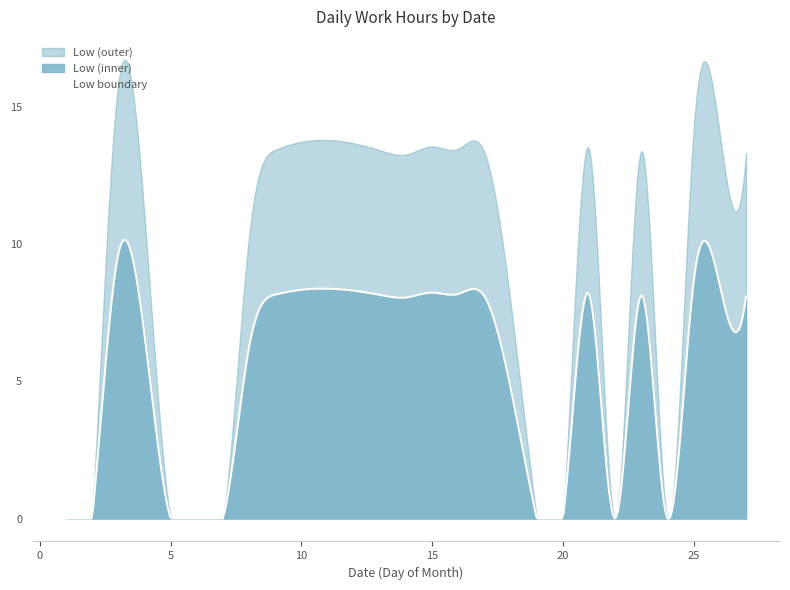

The value at 17 is 4.0. True or false?

False